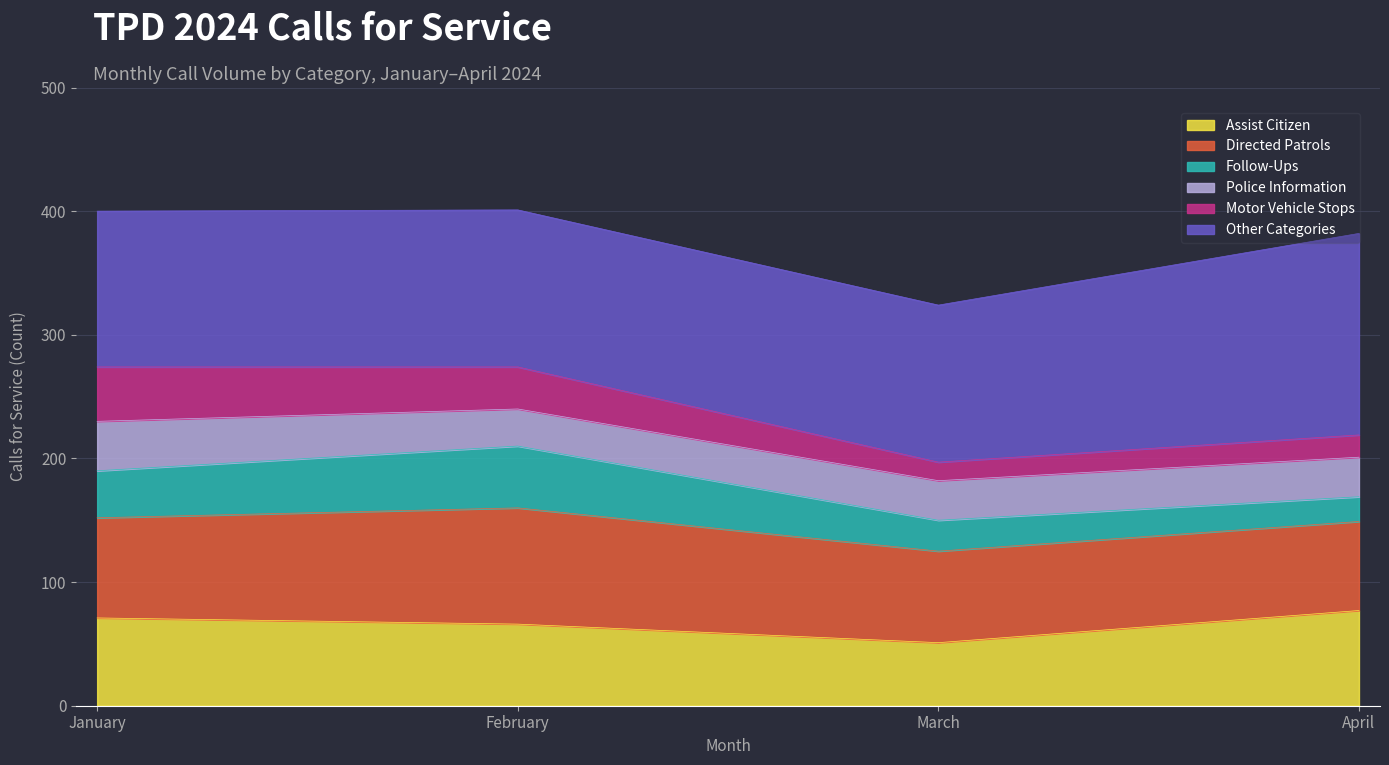

The value of Assist Citizen at April is 136. True or false?

False